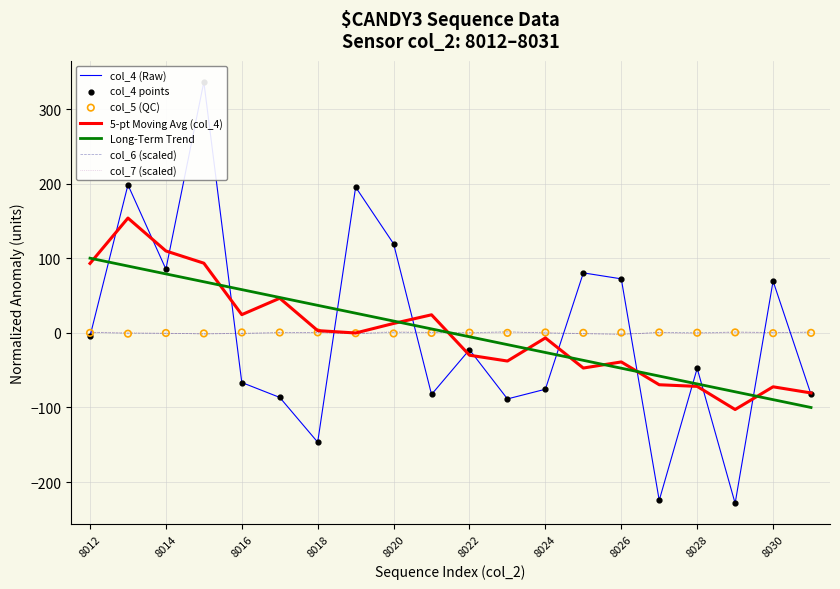

Which series contains the highest Y value?

col_4